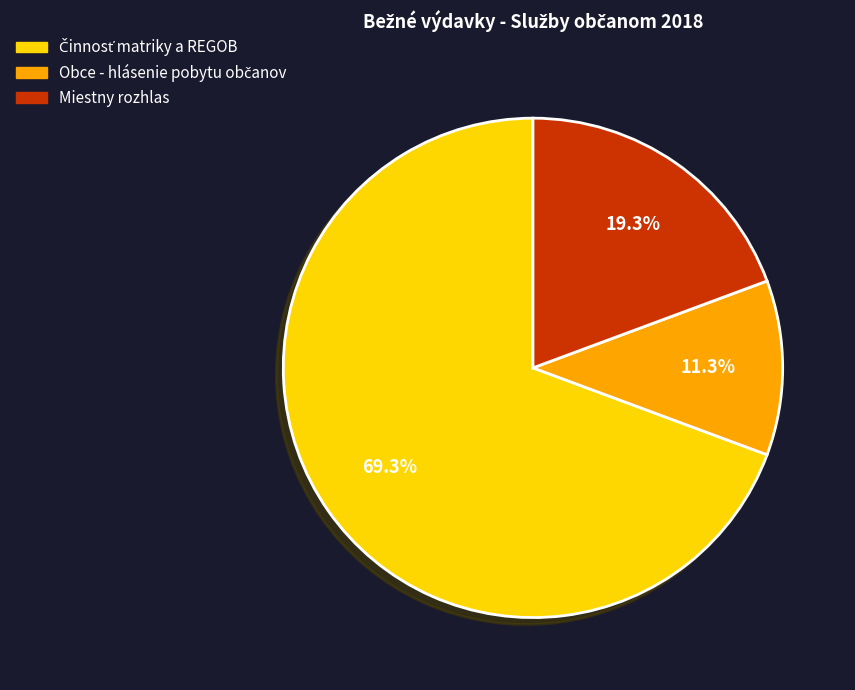

Is there any slice that represents more than half of the pie?

Yes